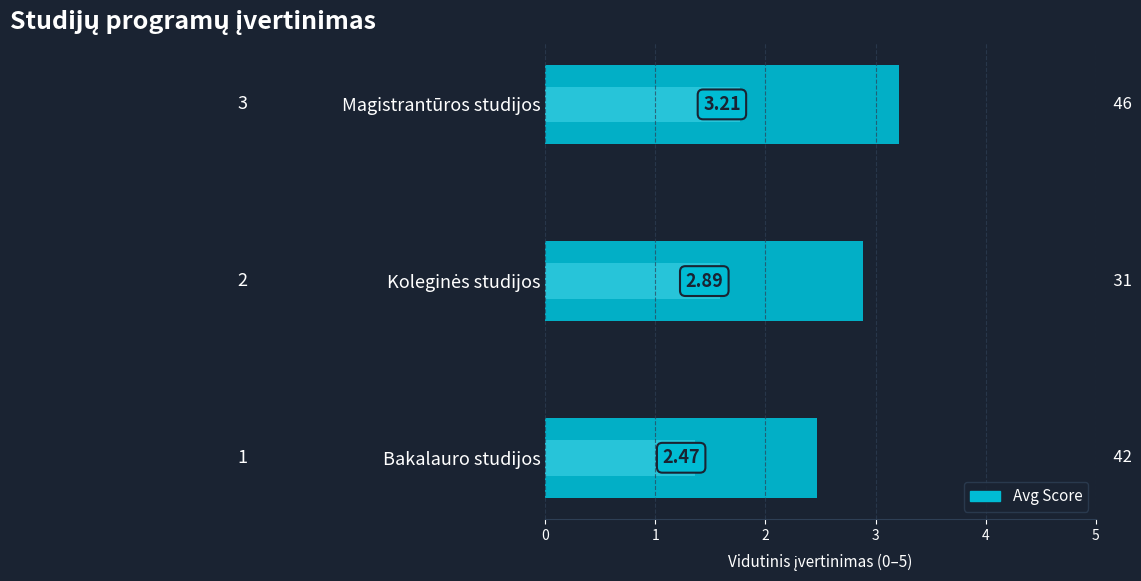

Reading right to left, what are all the values shown in this chart?

3.2	2.9	2.5